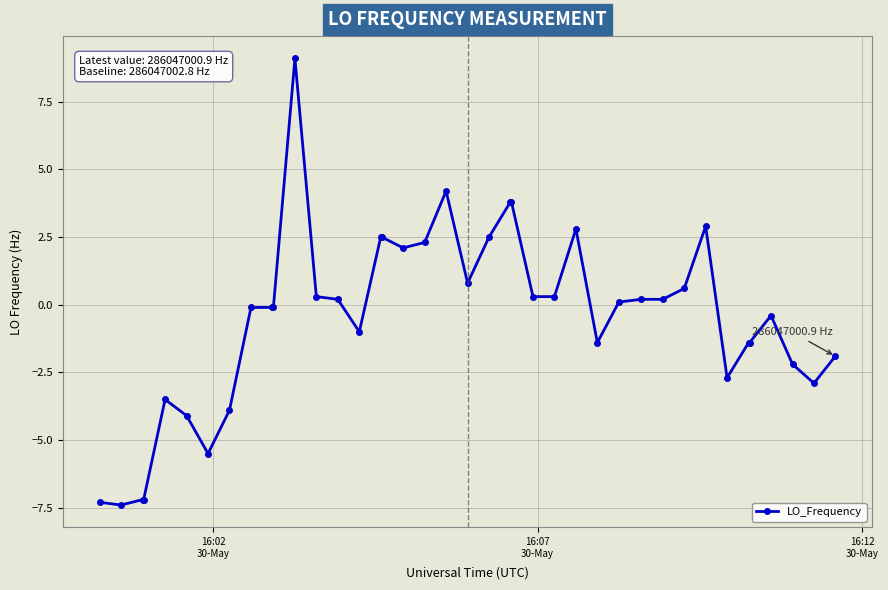

True or false: the data has more than 1 interior local peaks.

True